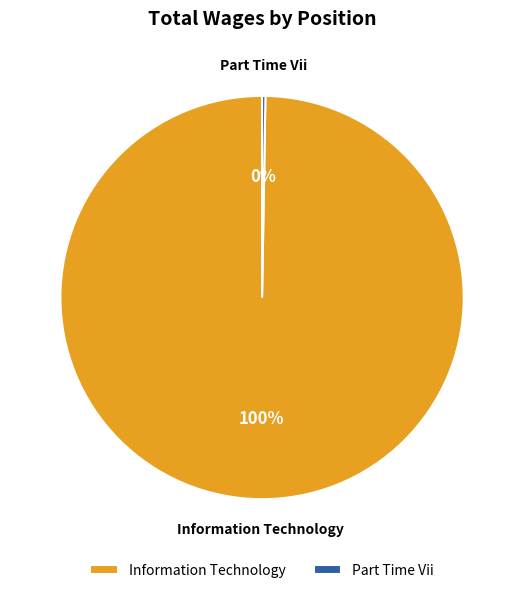

What is the majority slice?

Information Technology